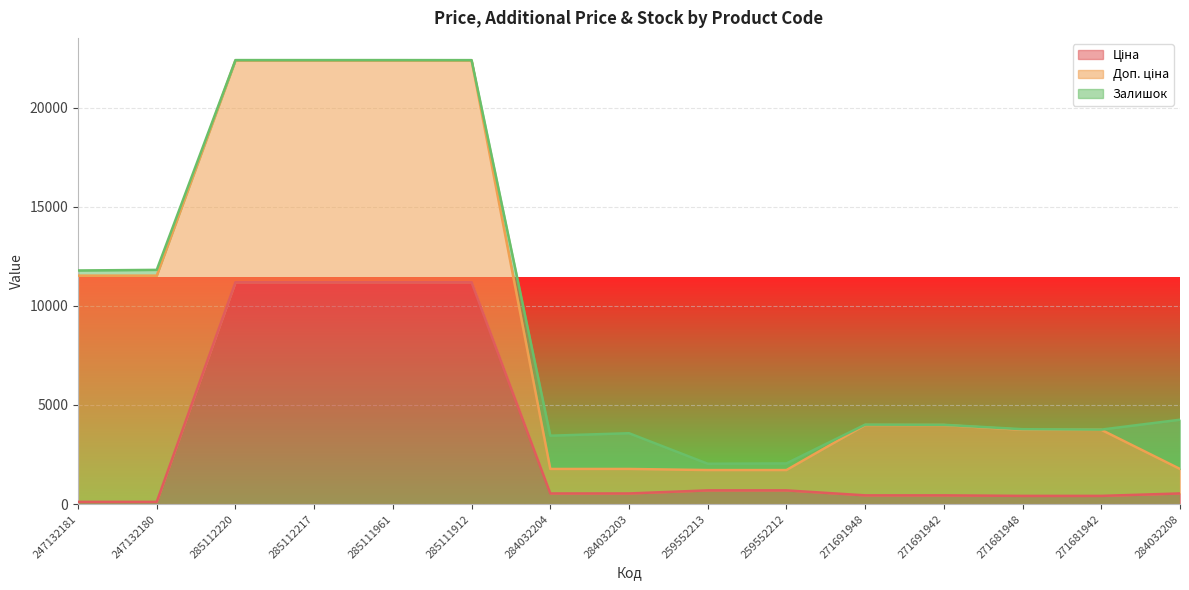

Where is Ціна nearest to the value 5651?

259552213